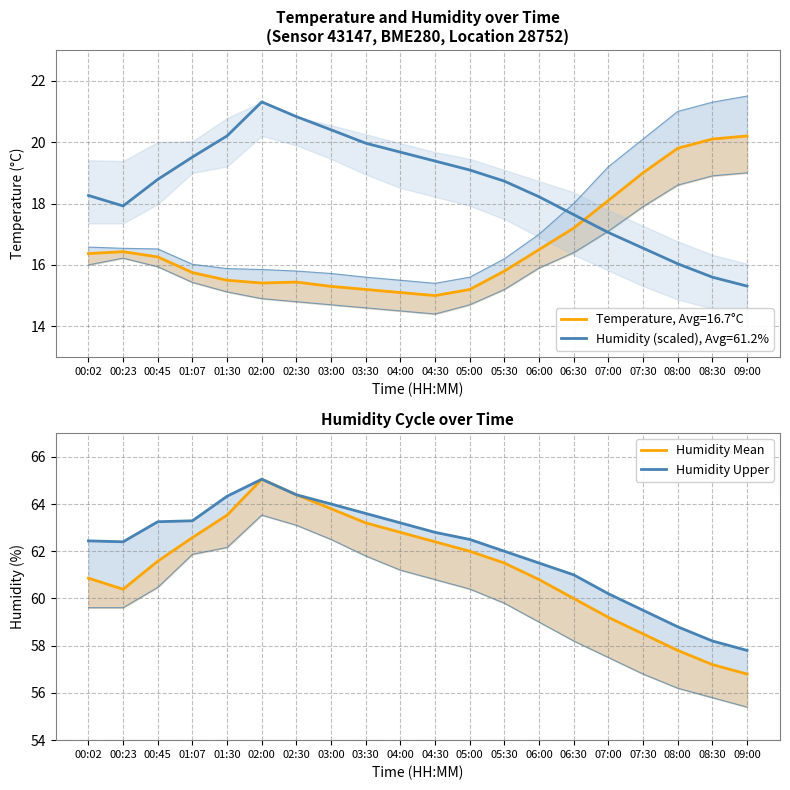

True or false: Humidity Mean has more than 1 interior local peaks.

False